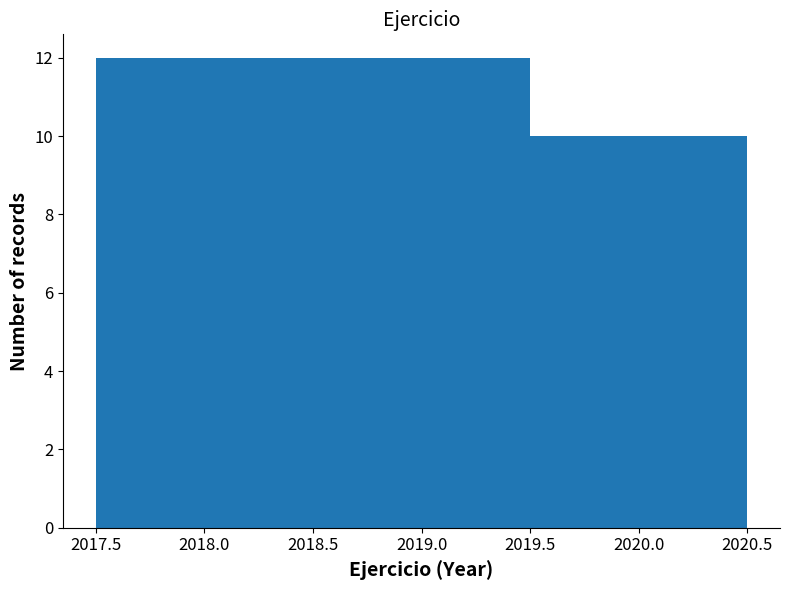

What is the height of the bar covering 2018.5 to 2019.5 on the x-axis? The values are not printed on the chart, so give them approximately, as read against the axis.

12